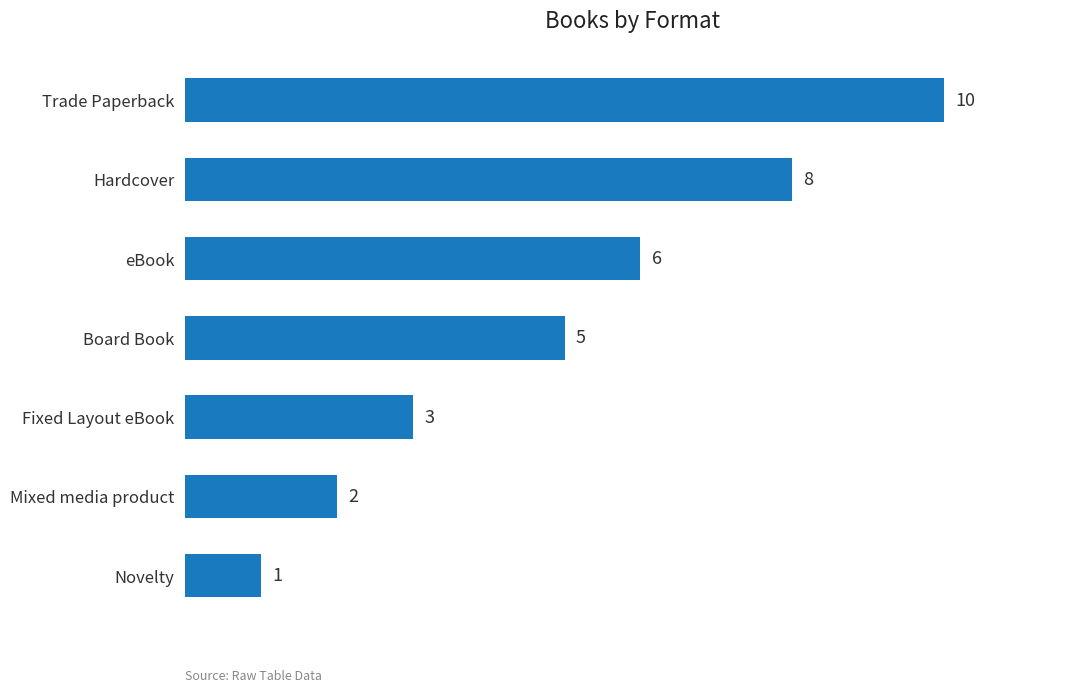

Reading top to bottom, extract all data points from this chart.

Trade Paperback=10	Hardcover=8	eBook=6	Board Book=5	Fixed Layout eBook=3	Mixed media product=2	Novelty=1